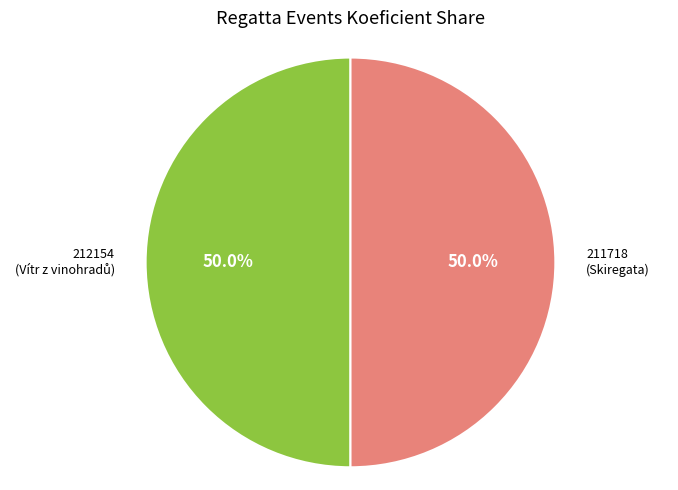

How many slices are in this pie chart?

2